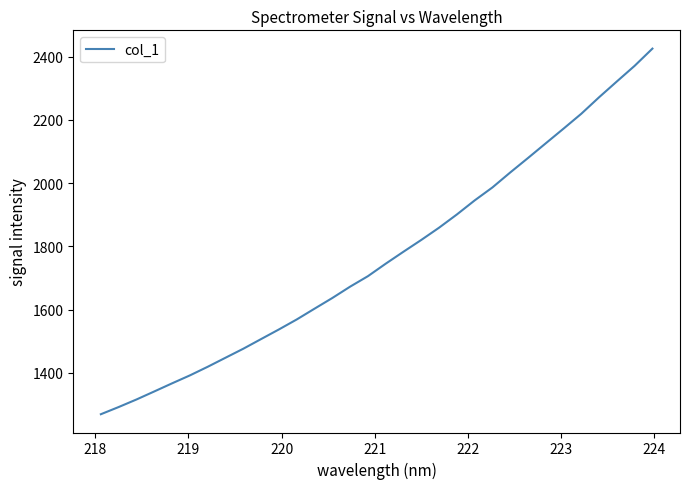

What is the difference between the maximum and minimum values?

1156.4